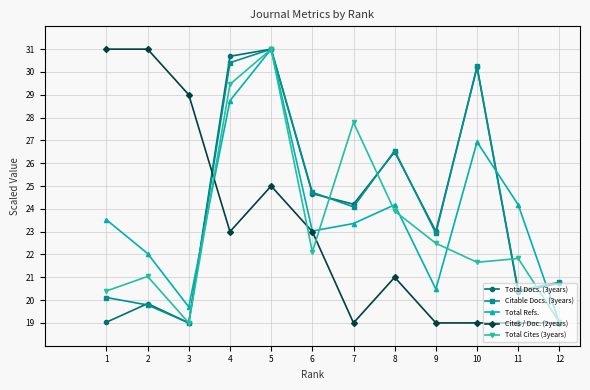

Reading left to right, list all the values displayed in this chart.

Total Docs. (3years): 1=19.0	2=19.8	3=19.0	4=30.7	5=31.0	6=24.7	7=24.2	8=26.5	9=23.0	10=30.2	11=20.4	12=20.7
Citable Docs. (3years): 1=20.1	2=19.8	3=19.0	4=30.4	5=31.0	6=24.7	7=24.1	8=26.6	9=22.9	10=30.2	11=20.4	12=20.8
Total Refs.: 1=23.5	2=22.0	3=19.7	4=28.7	5=31.0	6=23.0	7=23.4	8=24.2	9=20.5	10=26.9	11=24.2	12=19.0
Cites / Doc. (2years): 1=31.0	2=31.0	3=29.0	4=23.0	5=25.0	6=23.0	7=19.0	8=21.0	9=19.0	10=19.0	11=19.0	12=19.0
Total Cites (3years): 1=20.4	2=21.0	3=19.0	4=29.5	5=31.0	6=22.1	7=27.8	8=23.9	9=22.5	10=21.7	11=21.8	12=19.0